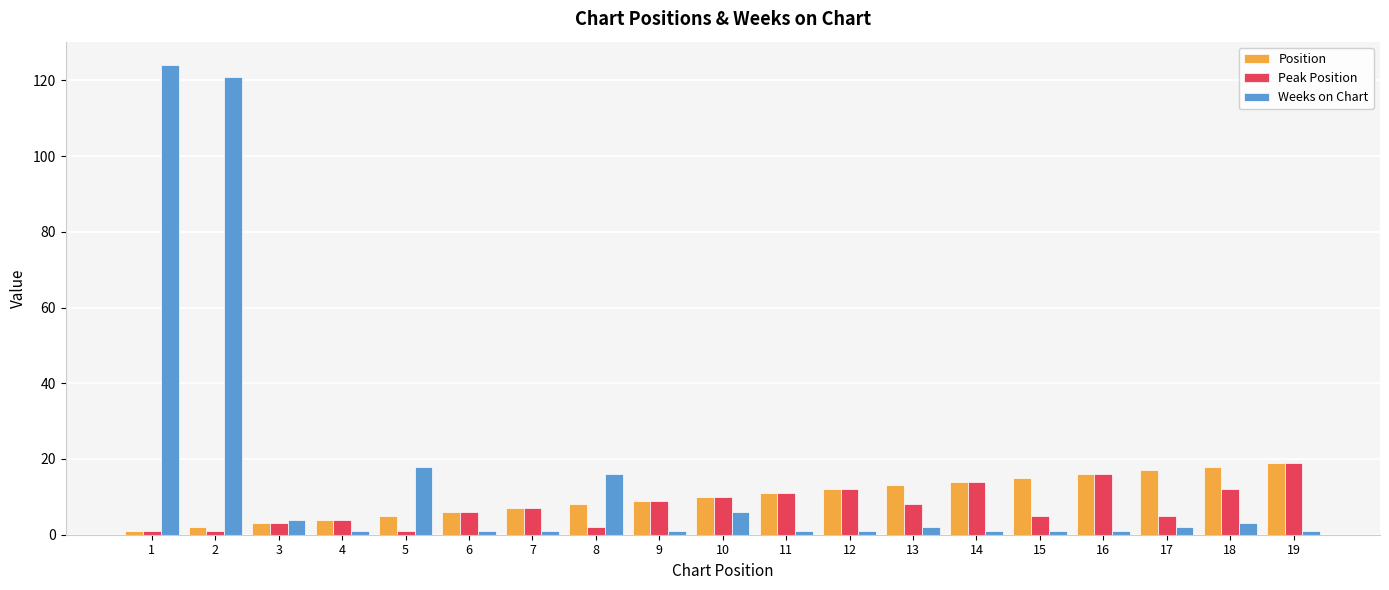

Is the value of Weeks on Chart at 19 greater than the value of Peak Position at 16?

No